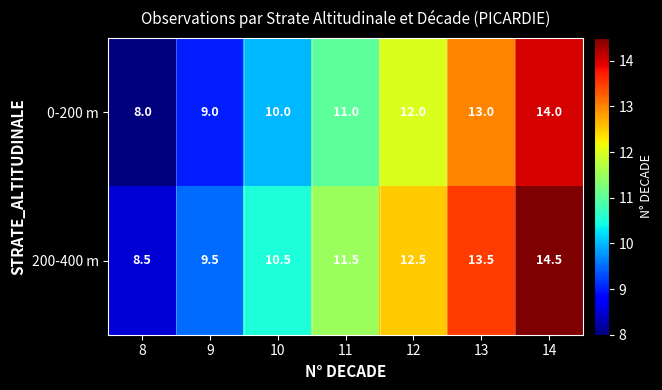

Is it true that 0-200 m equals 3.6 at 13?

False